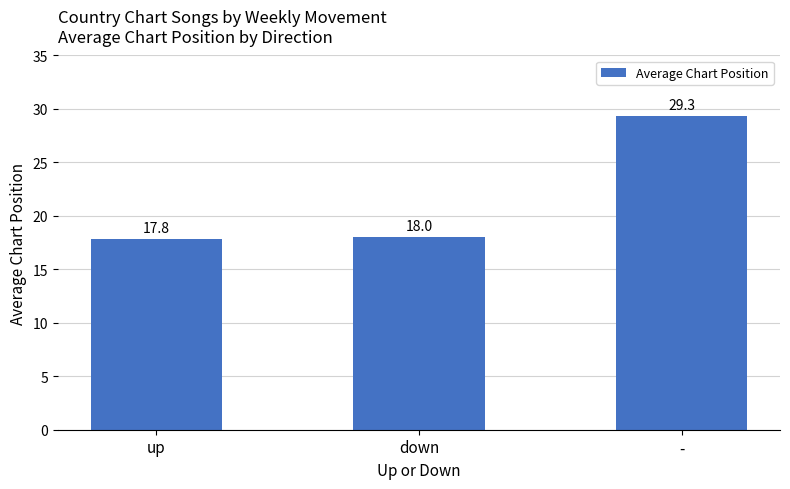

Reading left to right, what are all the values shown in this chart?

up=17.8	down=18.0	-=29.3